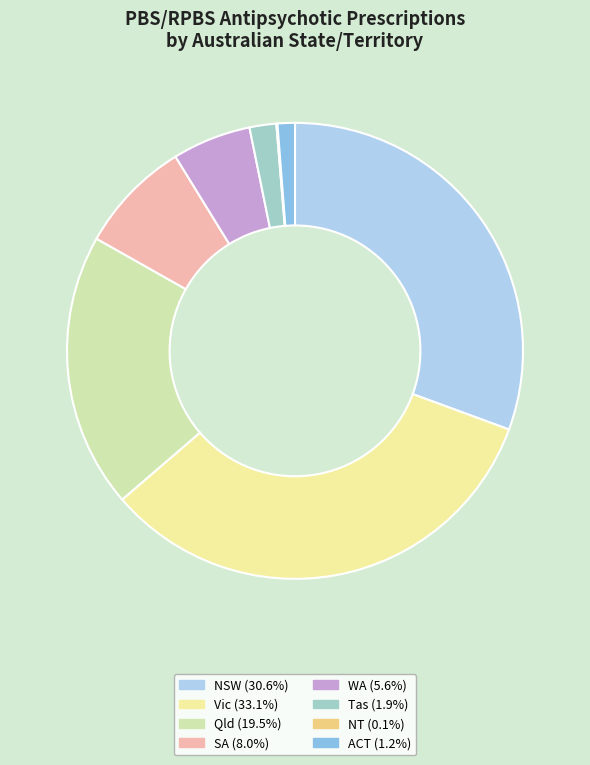

Approximately how many times larger is the value at Vic (33.1%) compared to ACT (1.2%)?

26.9